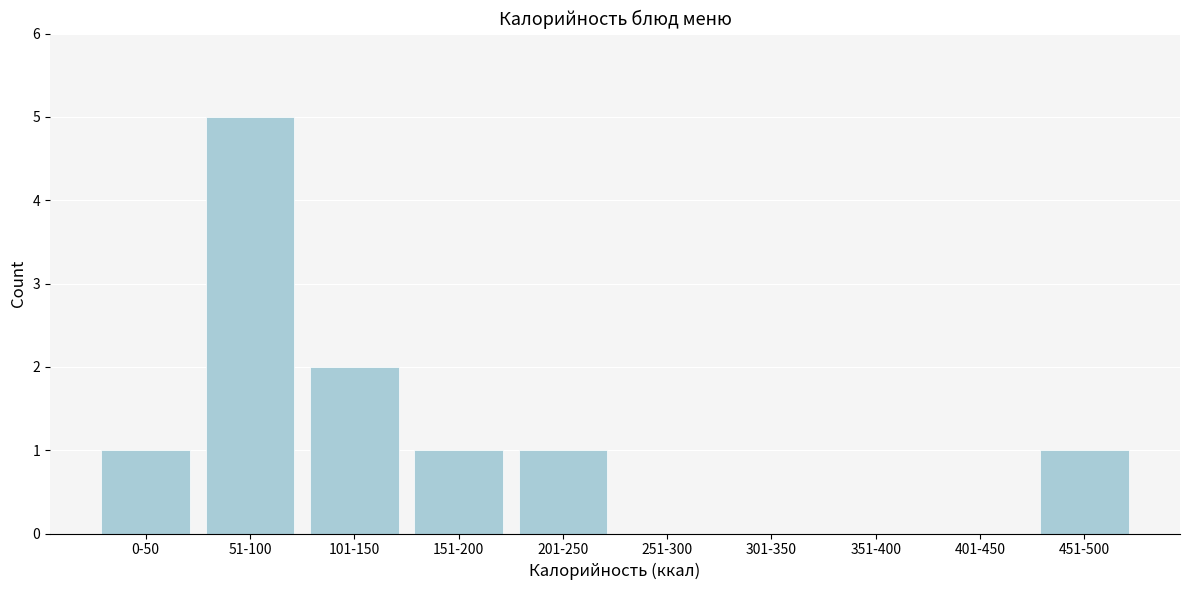

Reading left to right, transcribe all the data shown in this chart.

0-50=1	51-100=5	101-150=2	151-200=1	201-250=1	251-300=0	301-350=0	351-400=0	401-450=0	451-500=1